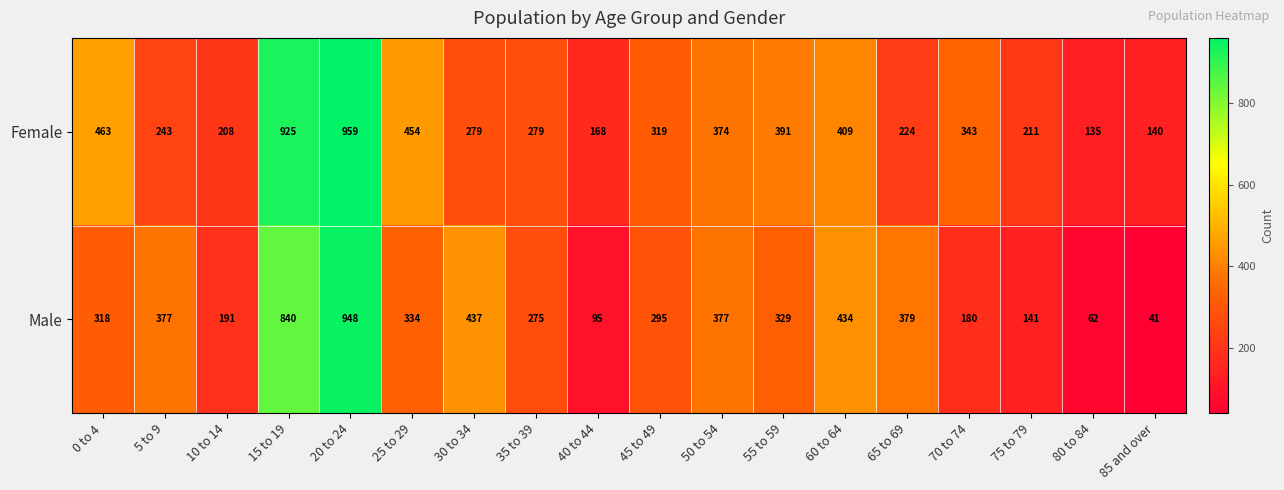

What is the approximate value of Male at 25 to 29?

334